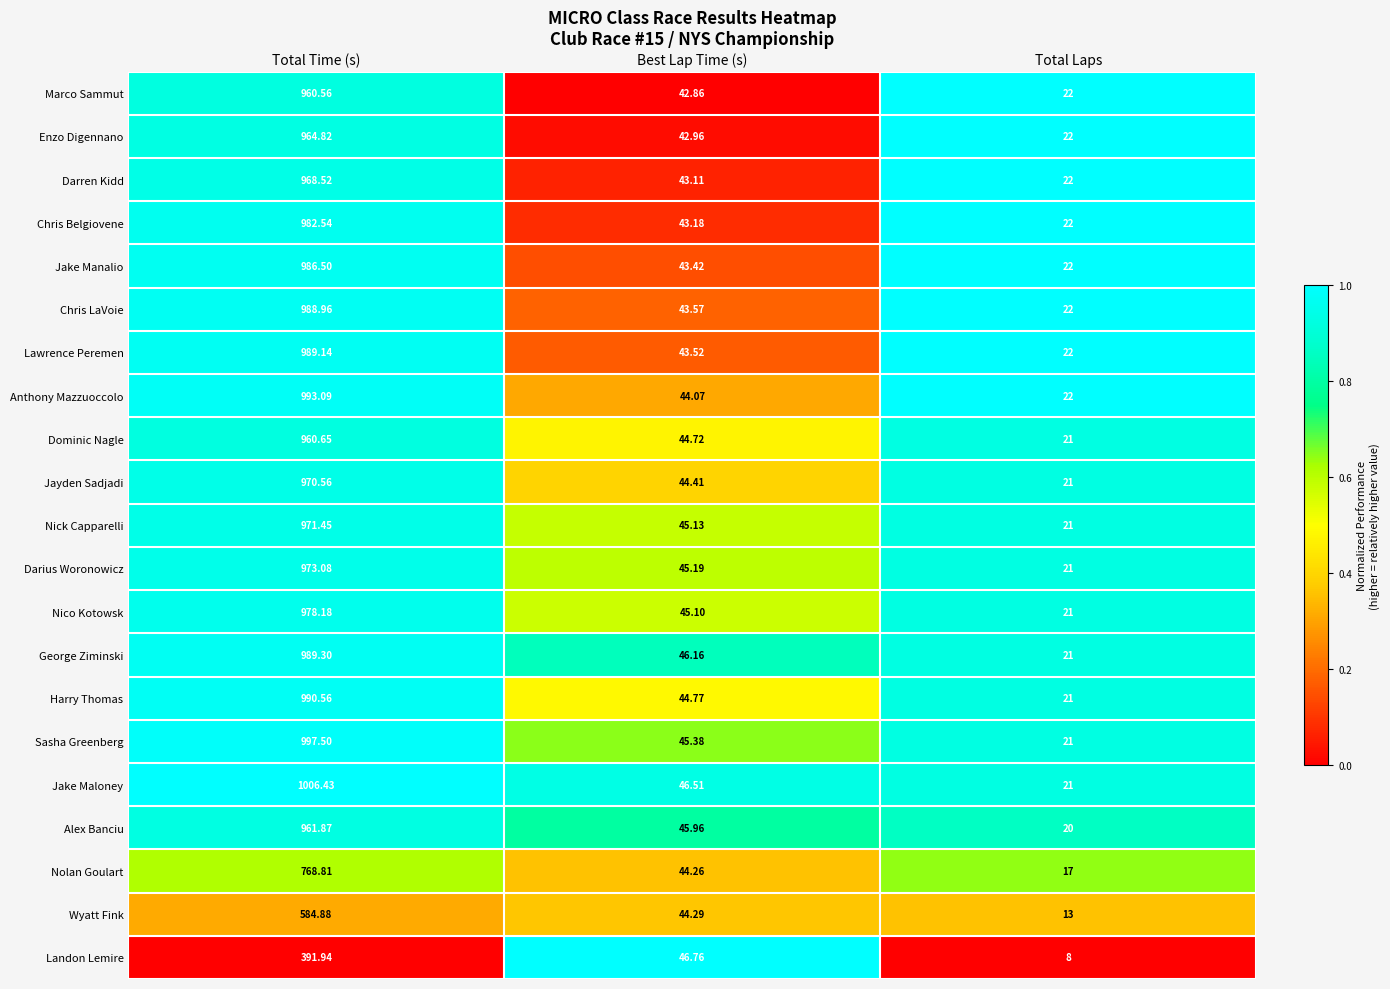

What is the spread (max minus min) of values at Total Laps?

14.0